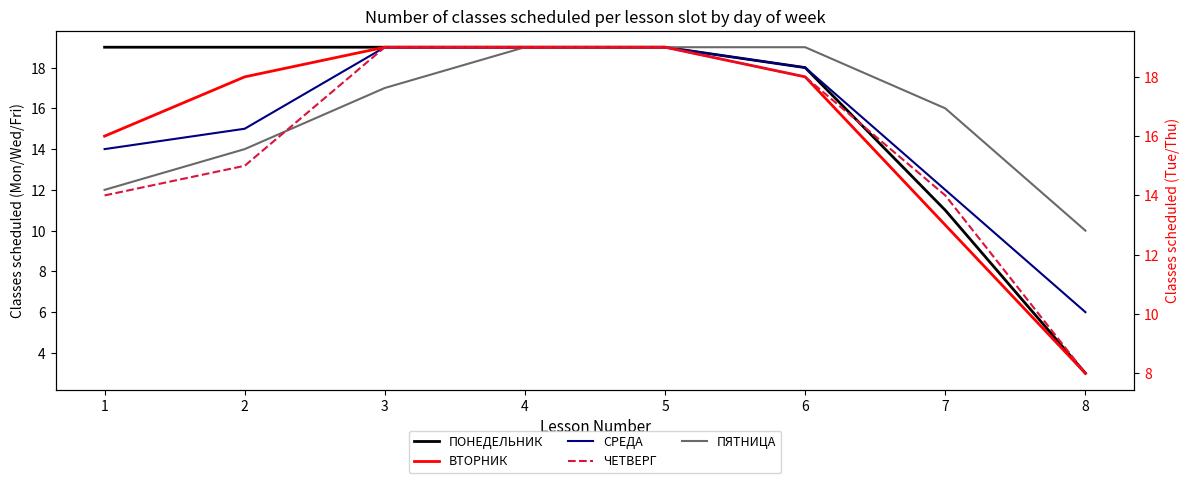

Which series has the widest spread of values?

ПОНЕДЕЛЬНИК